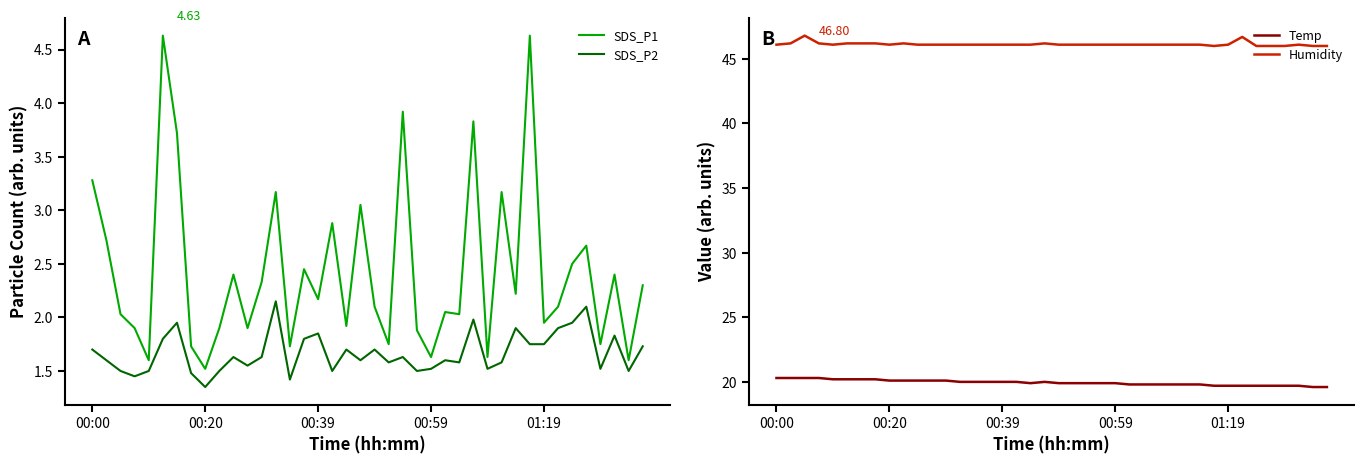

At 9, list the series in order from smallest to largest.

SDS_P2, SDS_P1, Temp, Humidity